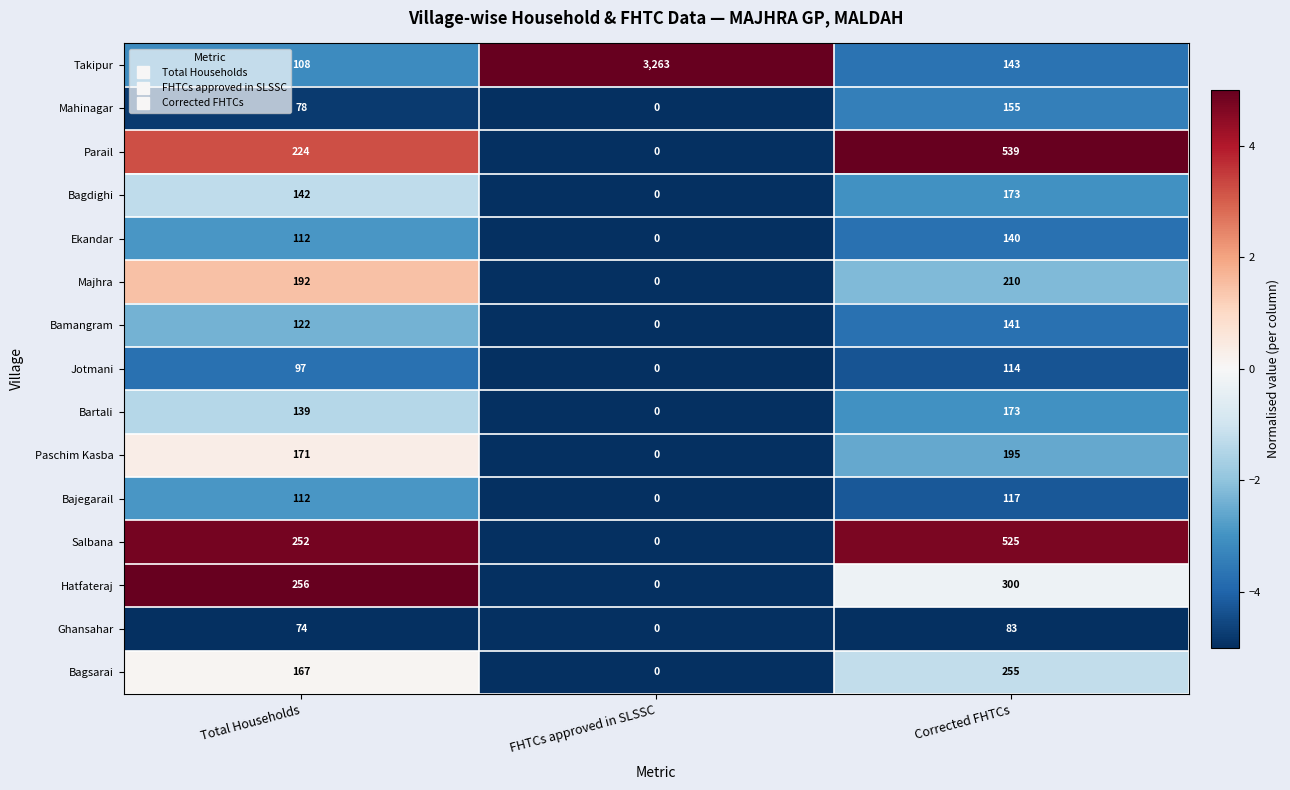

How many data points does each series have?

3